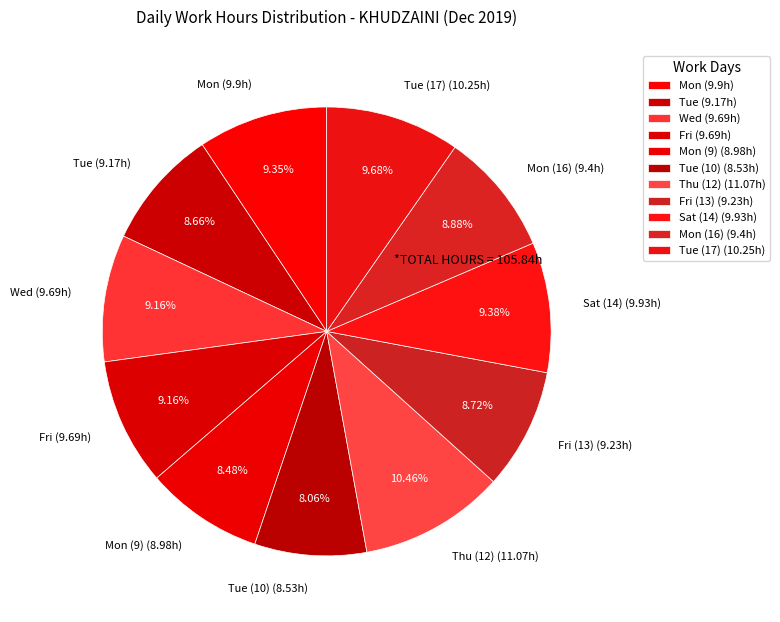

Does any single category account for the majority?

No